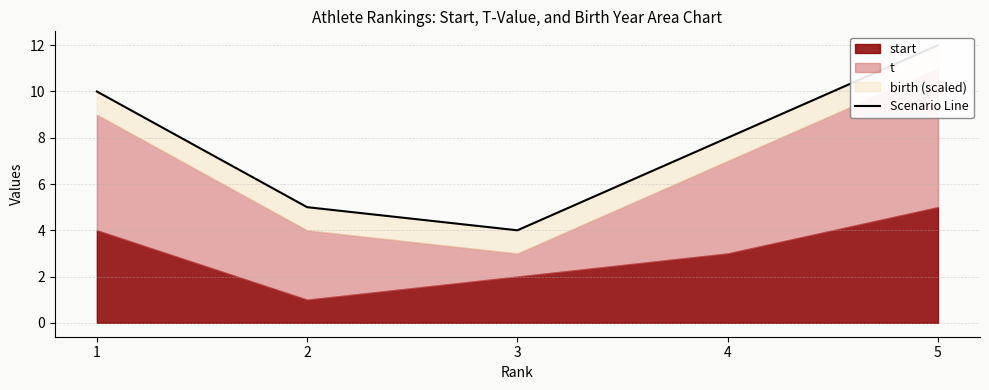

What is the sum of all values?

39